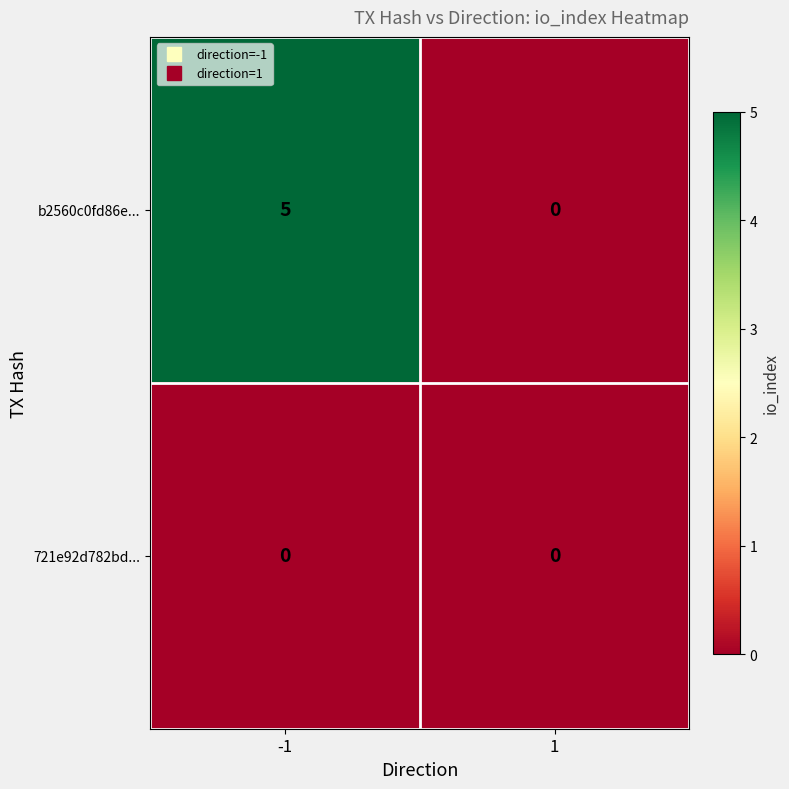

Which series has the widest spread of values?

b2560c0fd86e...